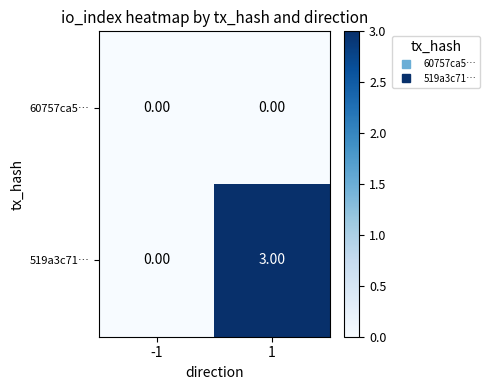

Rank the series by their maximum value, from lowest to highest.

60757ca5…, 519a3c71…